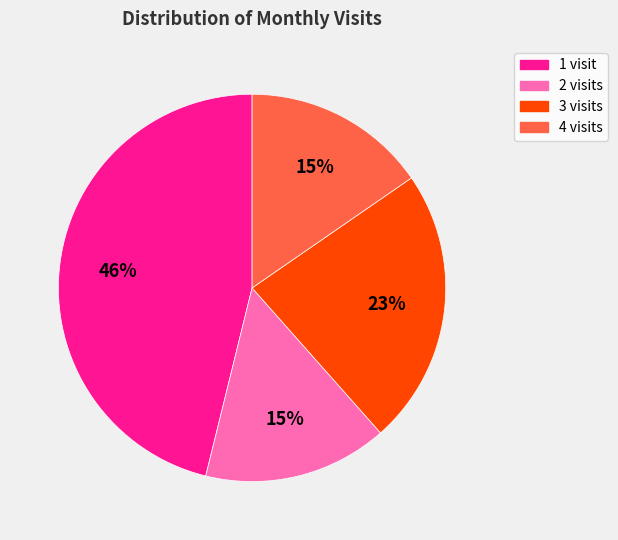

Is the sum of 4 visits and 3 visits greater than half?

No